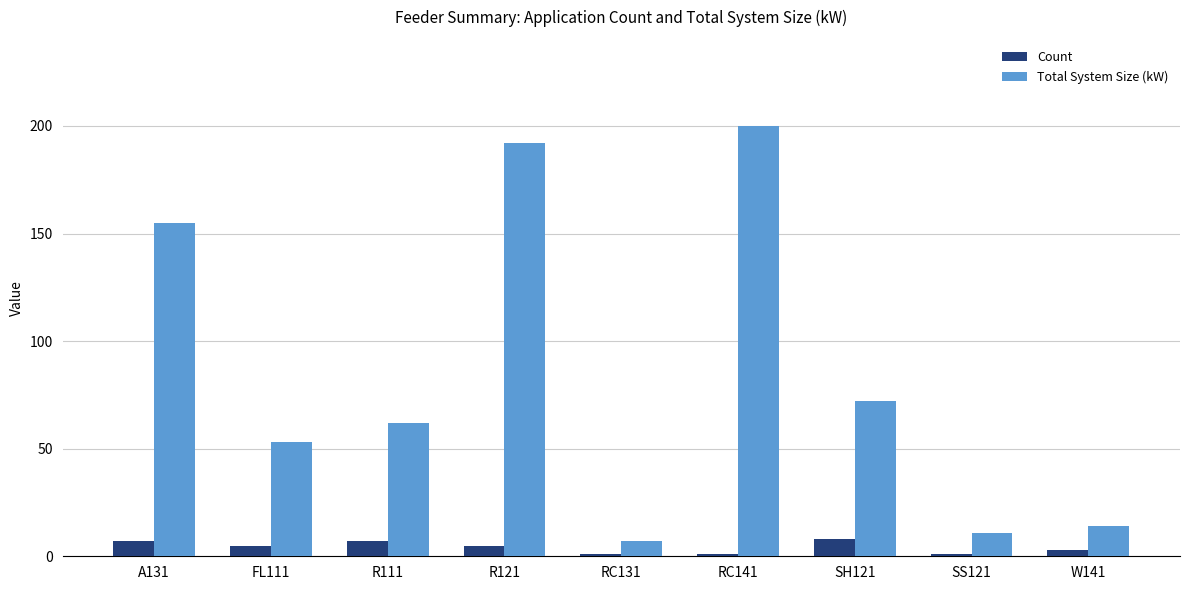

What is the difference between the highest and lowest values at R111?

55